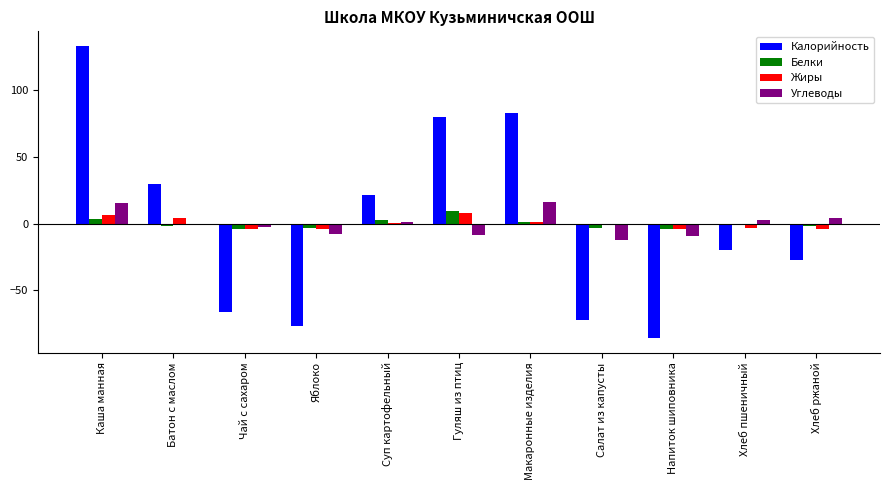

Is it true that Калорийность equals -41.9 at Яблоко?

False